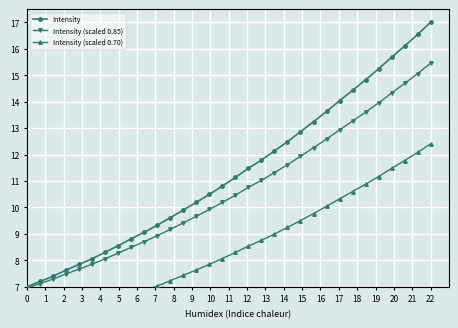

What is the highest value of the Intensity series?

17.0